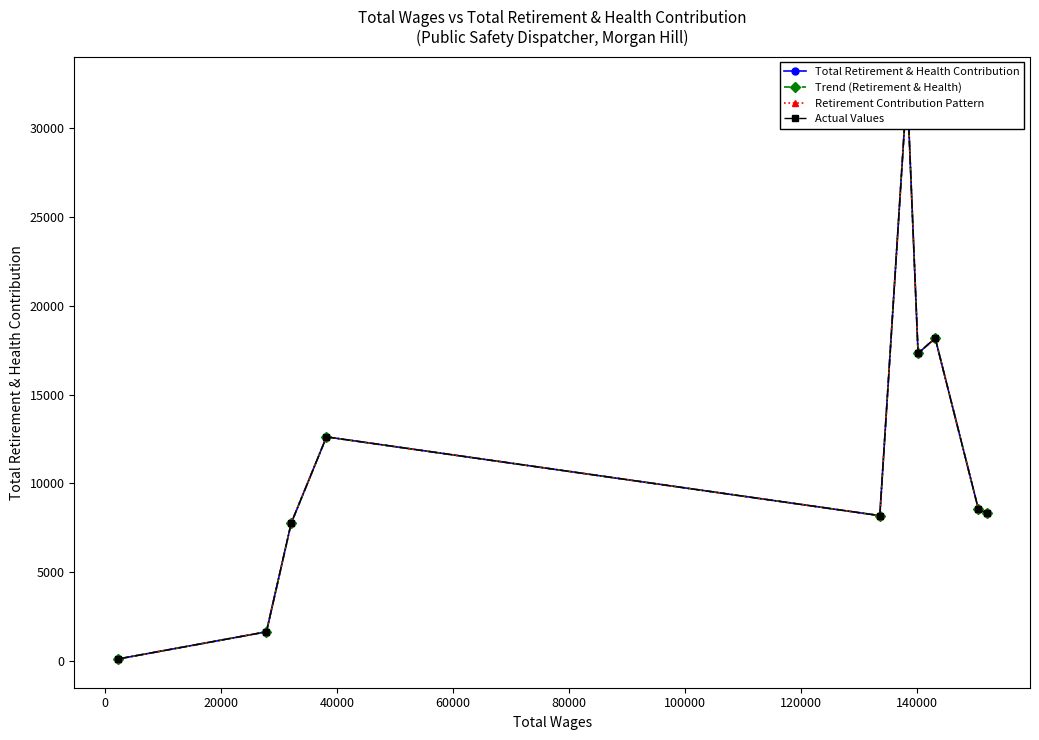

Rank the series by their maximum value, from lowest to highest.

Total Retirement & Health Contribution, Trend (Retirement & Health), Retirement Contribution Pattern, Actual Values